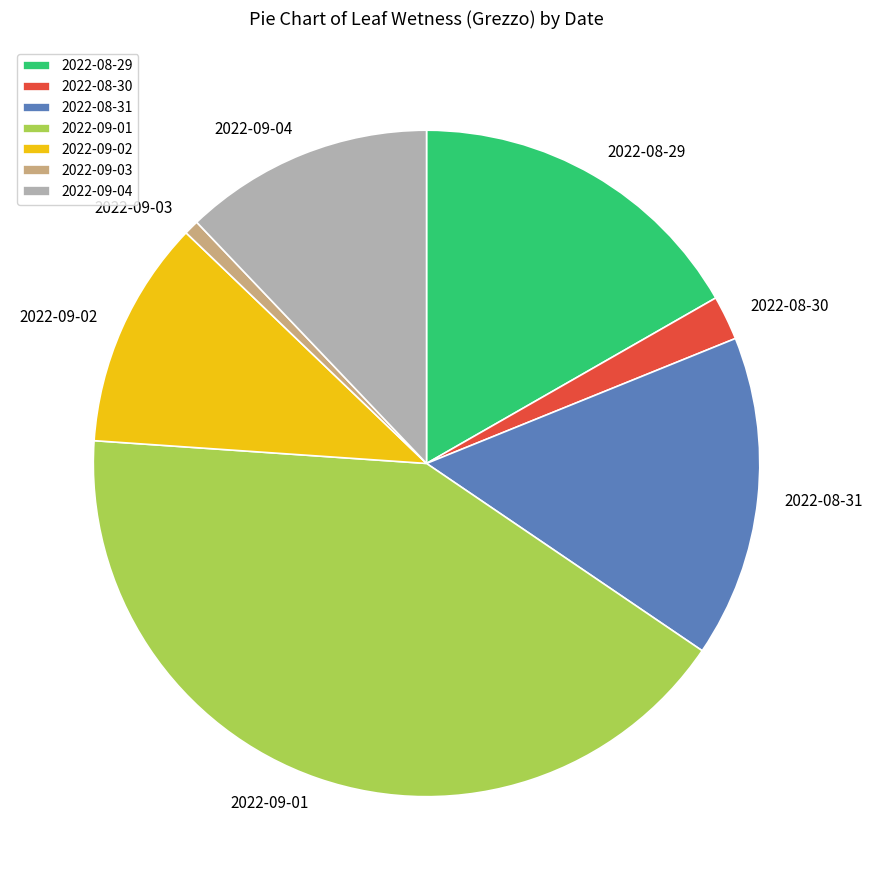

Is there a majority slice in this chart?

No